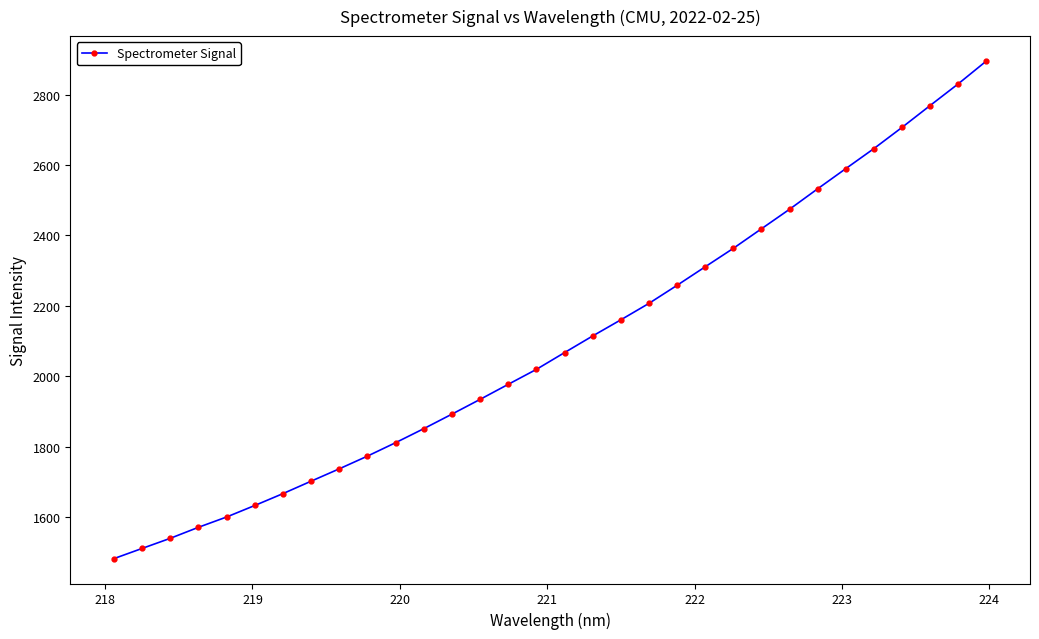

What is the sum of all values?

67048.8